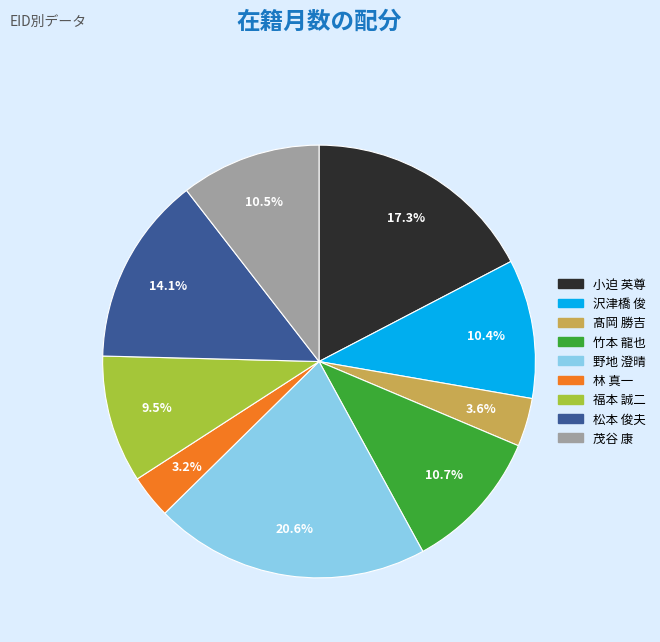

How many segments does this pie chart have?

9